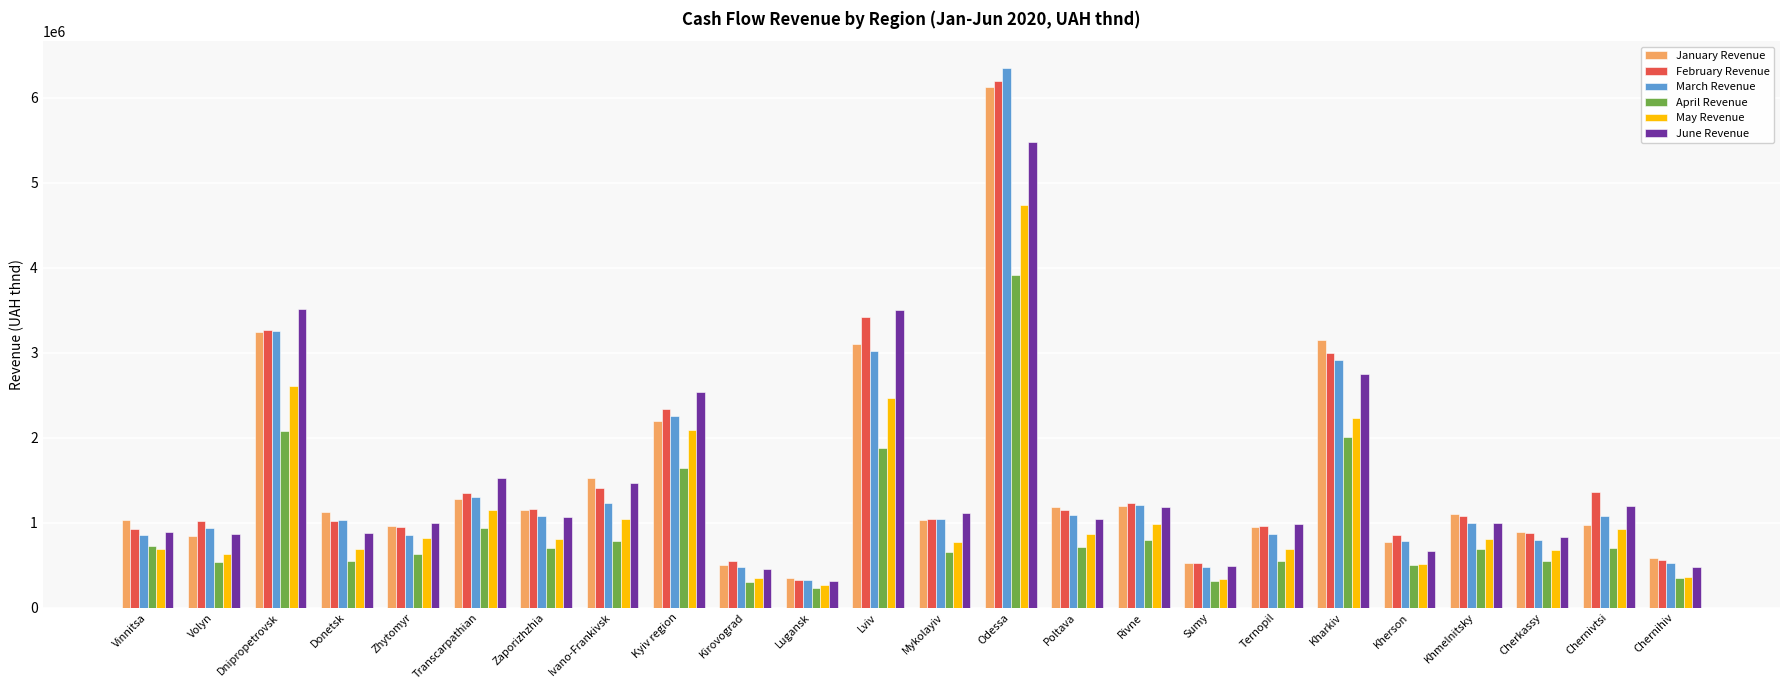

What is the difference between the maximum and minimum values in the February Revenue series?

5878884.8